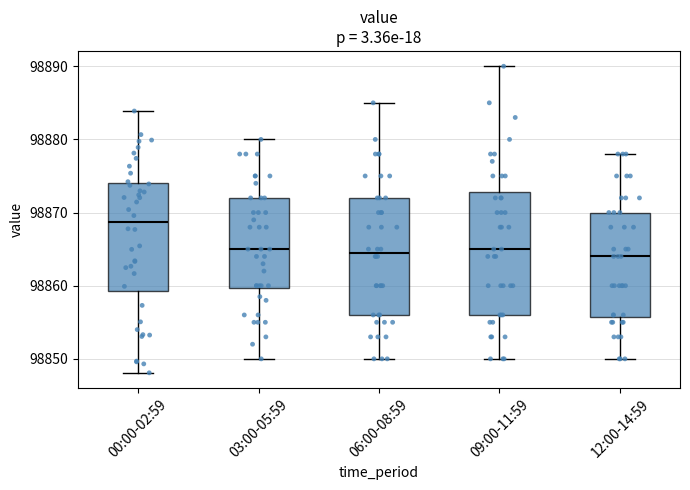

Which box's median line is the highest?

00:00-02:59